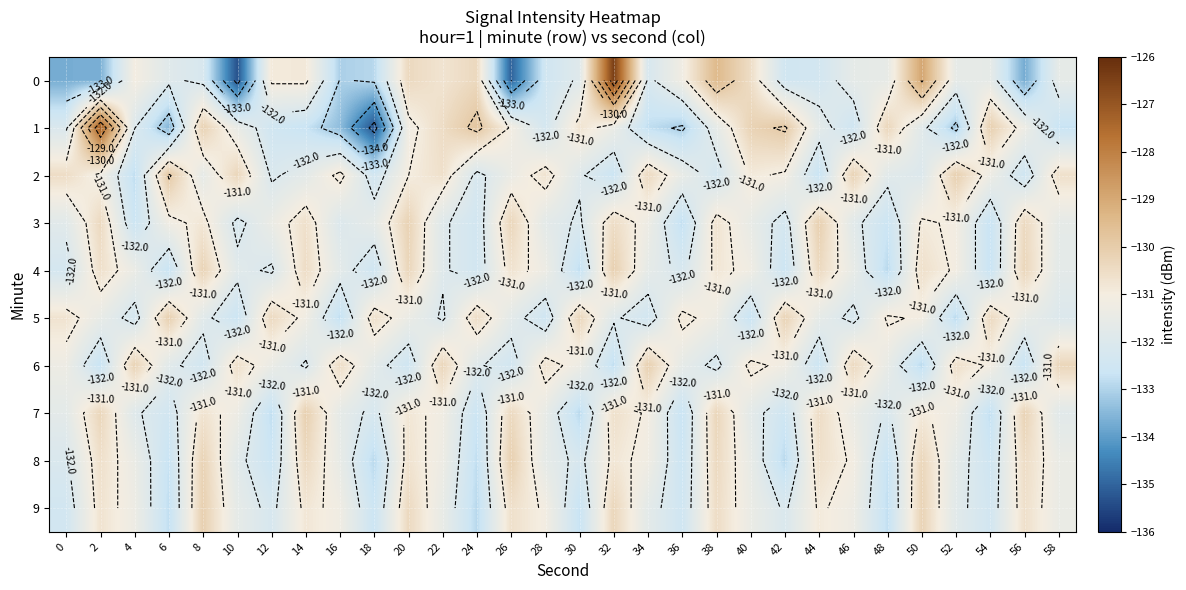

What is the total value across all series at 54?

-1317.6